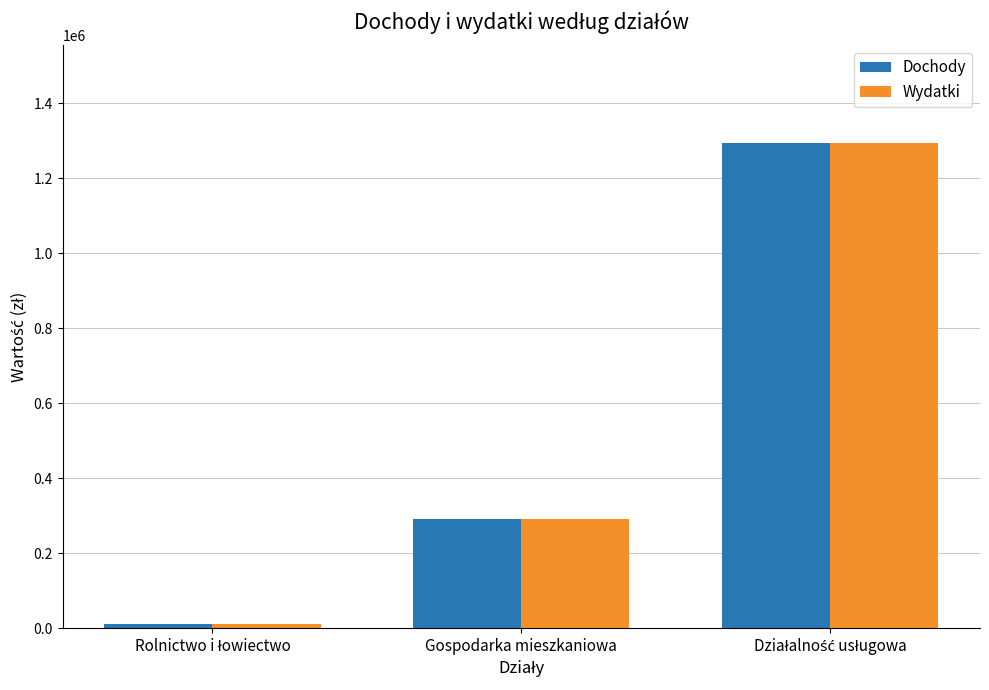

Reading left to right, list all the values displayed in this chart.

Dochody: 11000	292257	1295538
Wydatki: 11000	292257	1295538